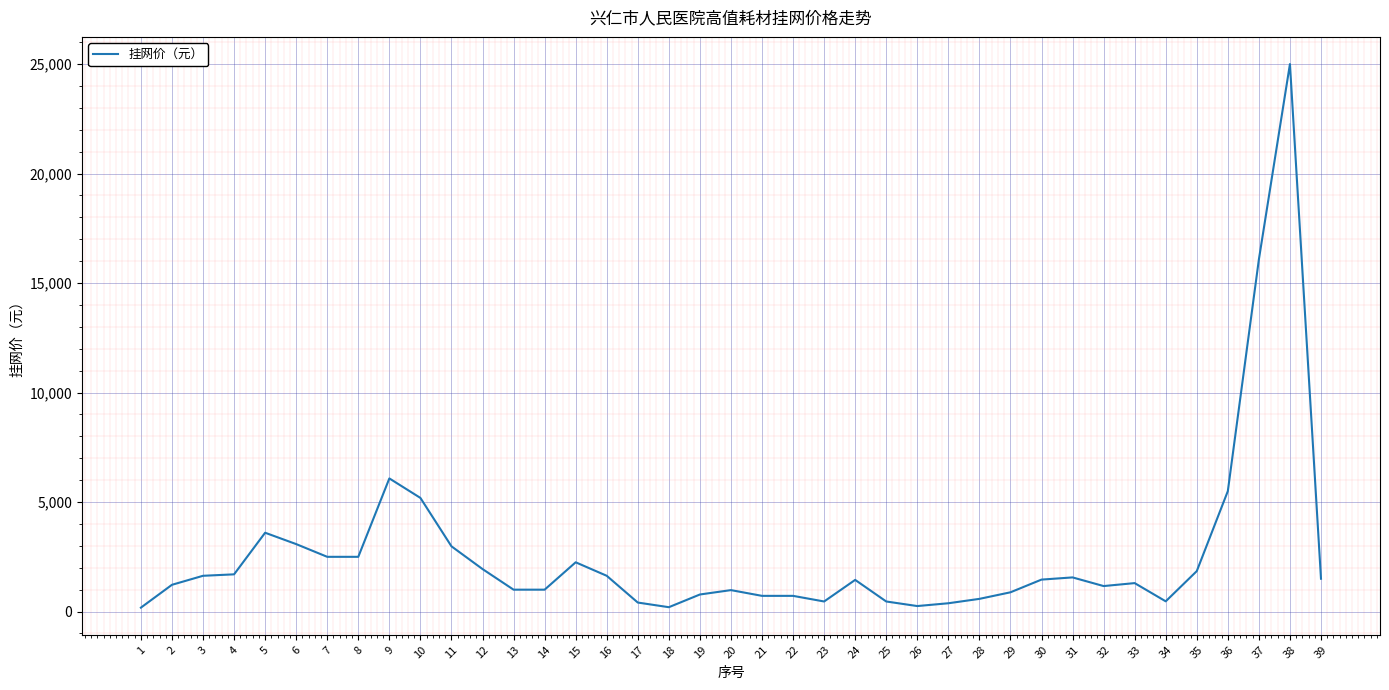

Is it true that the value at 36 is 5500.0?

True